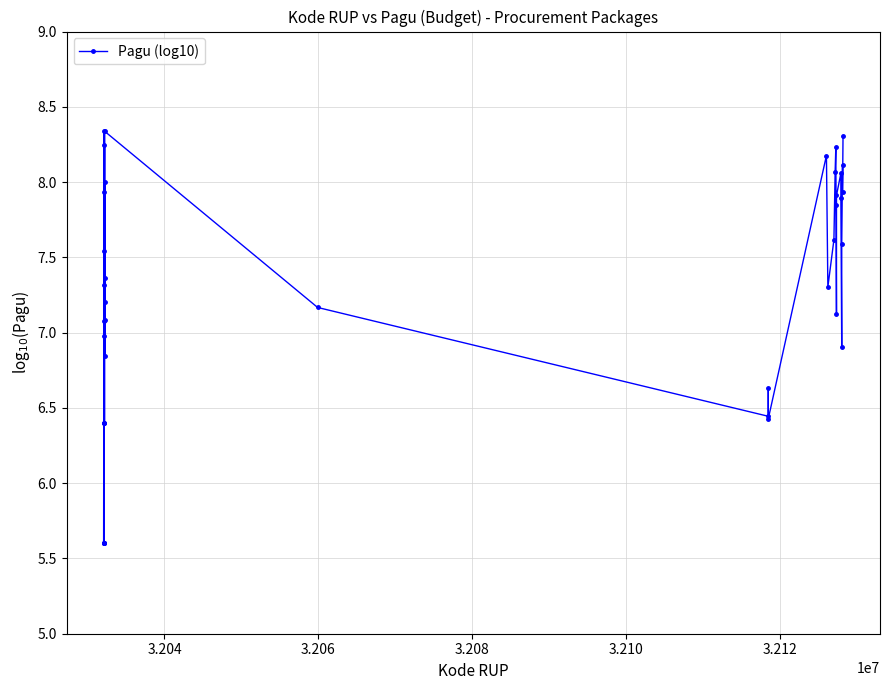

What is the greatest value displayed?

8.3